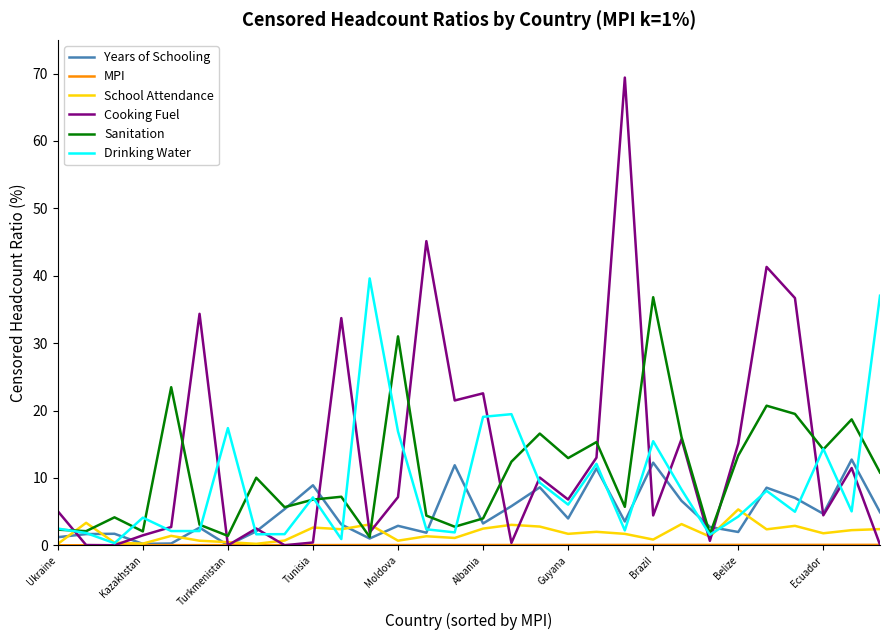

What is the highest value of the Drinking Water series?

39.6